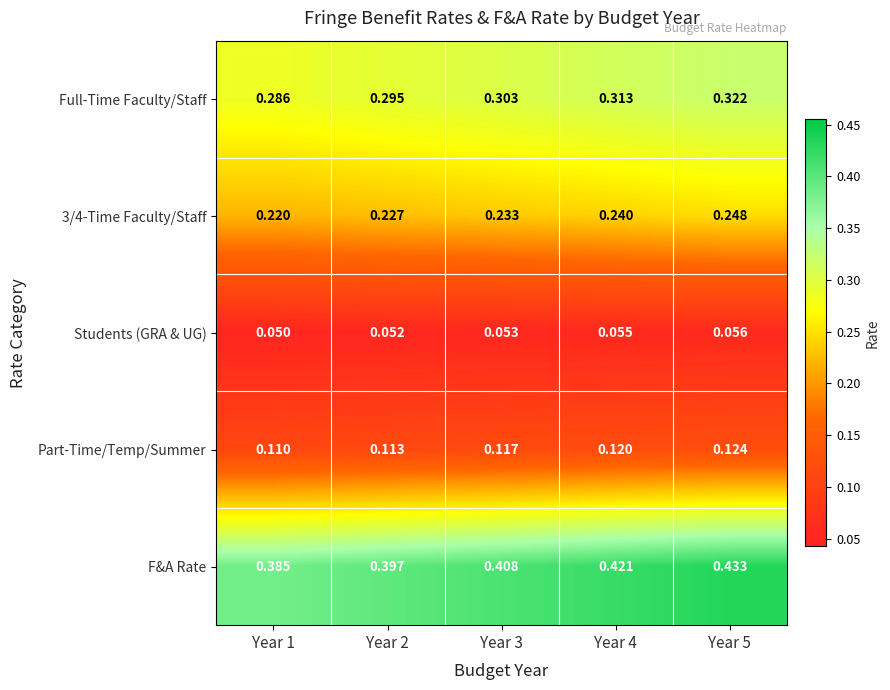

Which series has the largest total across all categories?

F&A Rate